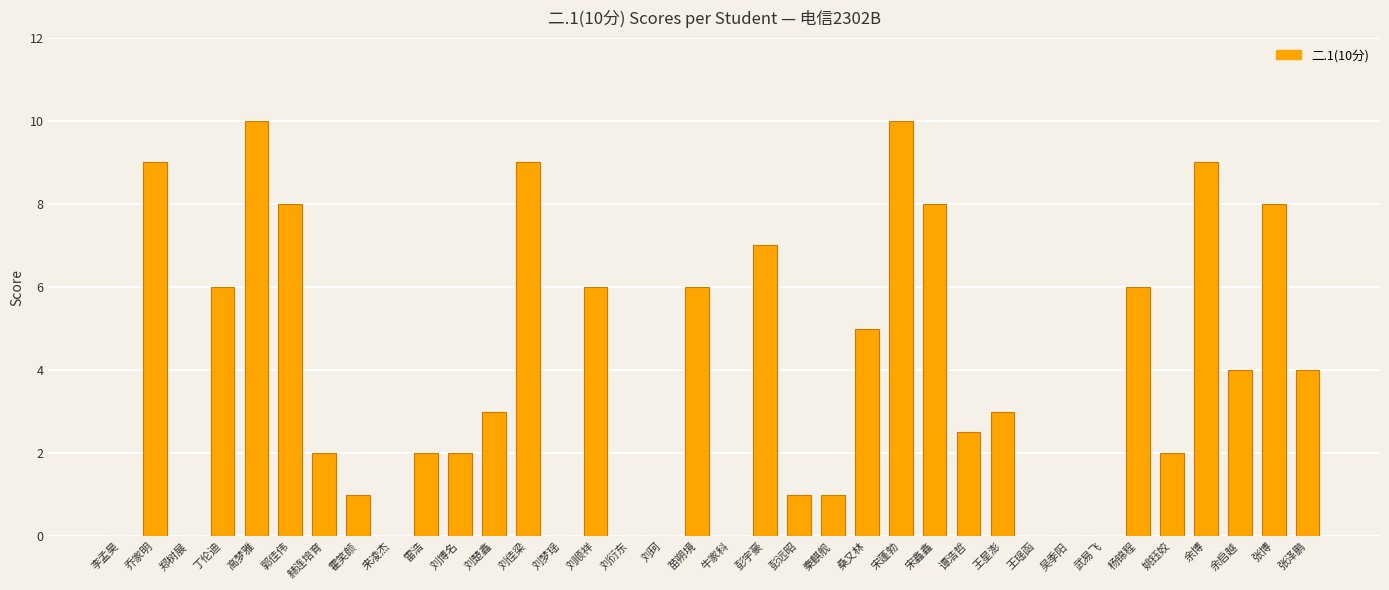

What is the maximum value shown in the chart?

10.0